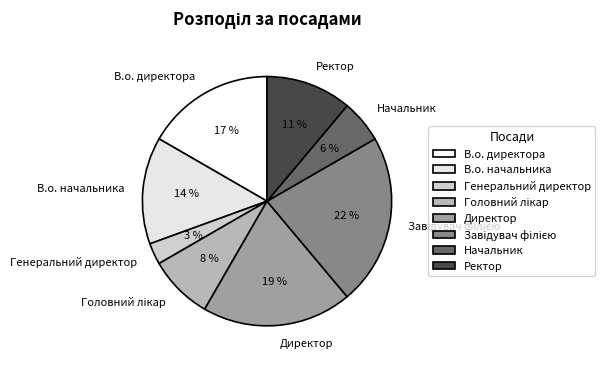

Which has a higher value, Начальник or В.о. директора?

В.о. директора